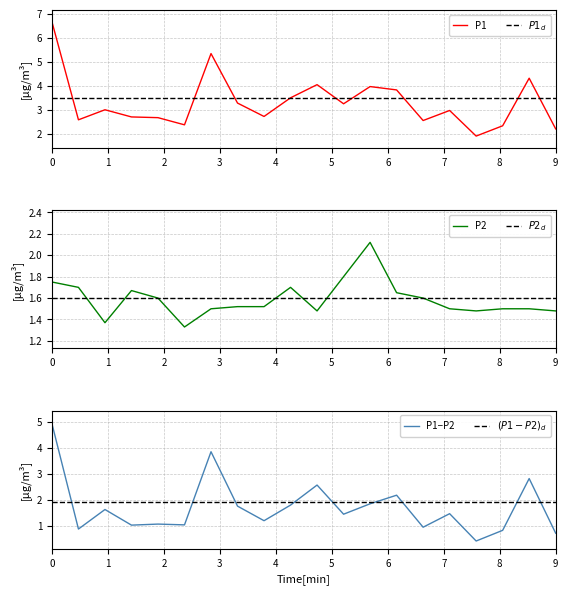

What is the highest value of the P1 series?

6.7